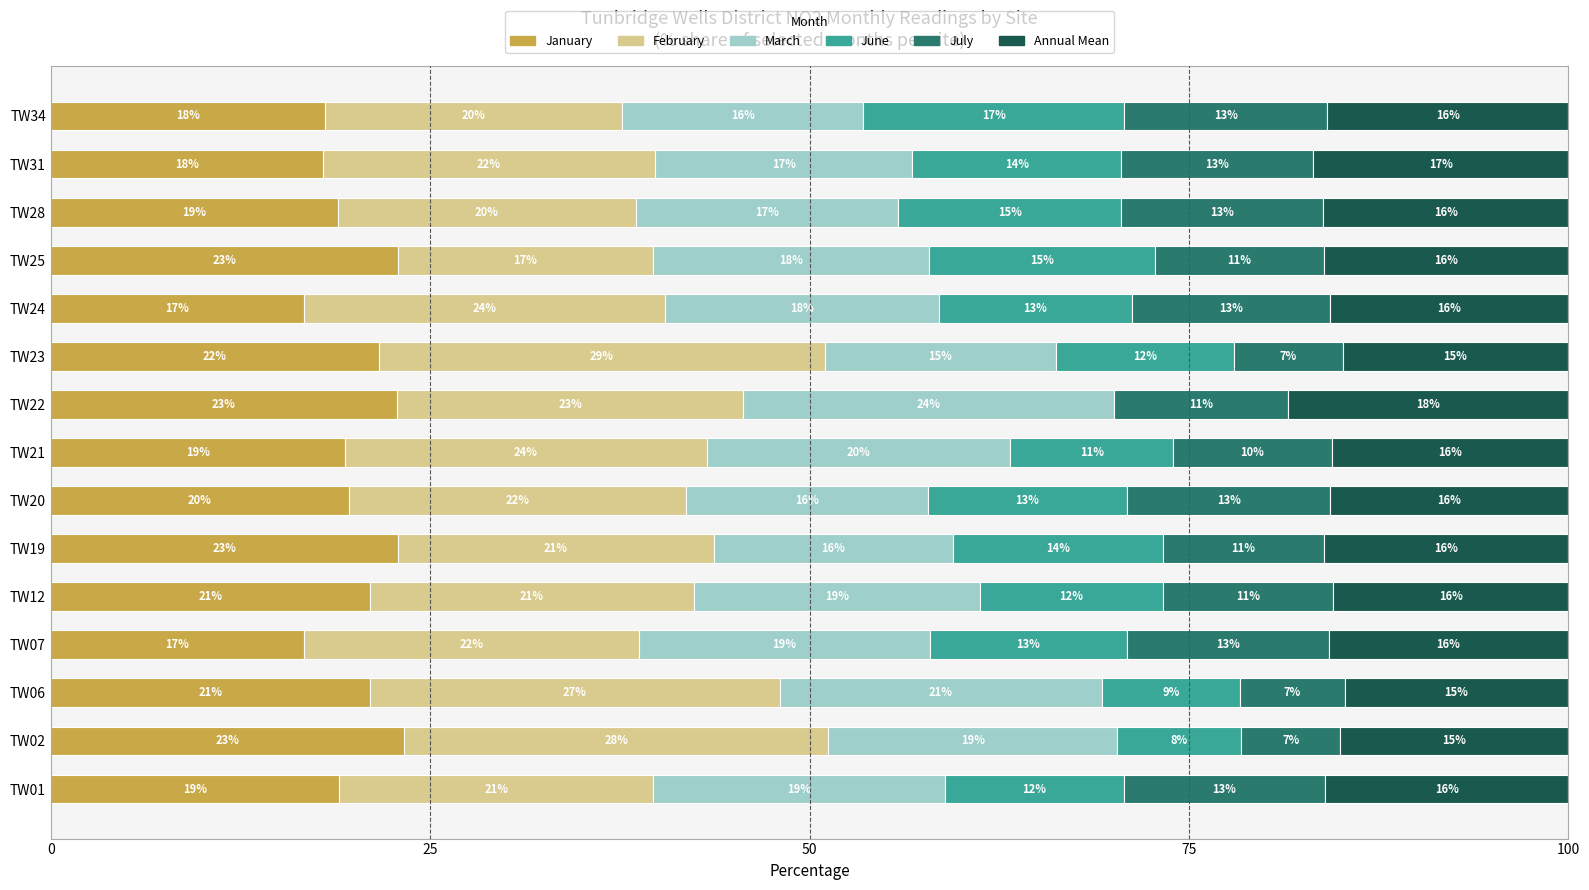

Is it true that January equals 29.8 at TW31?

False